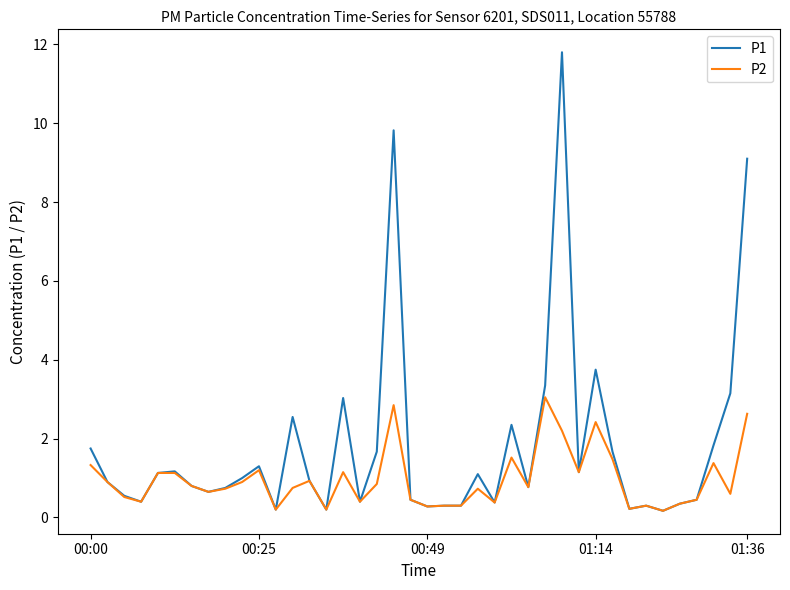

Which series has the largest range (max minus min)?

P1